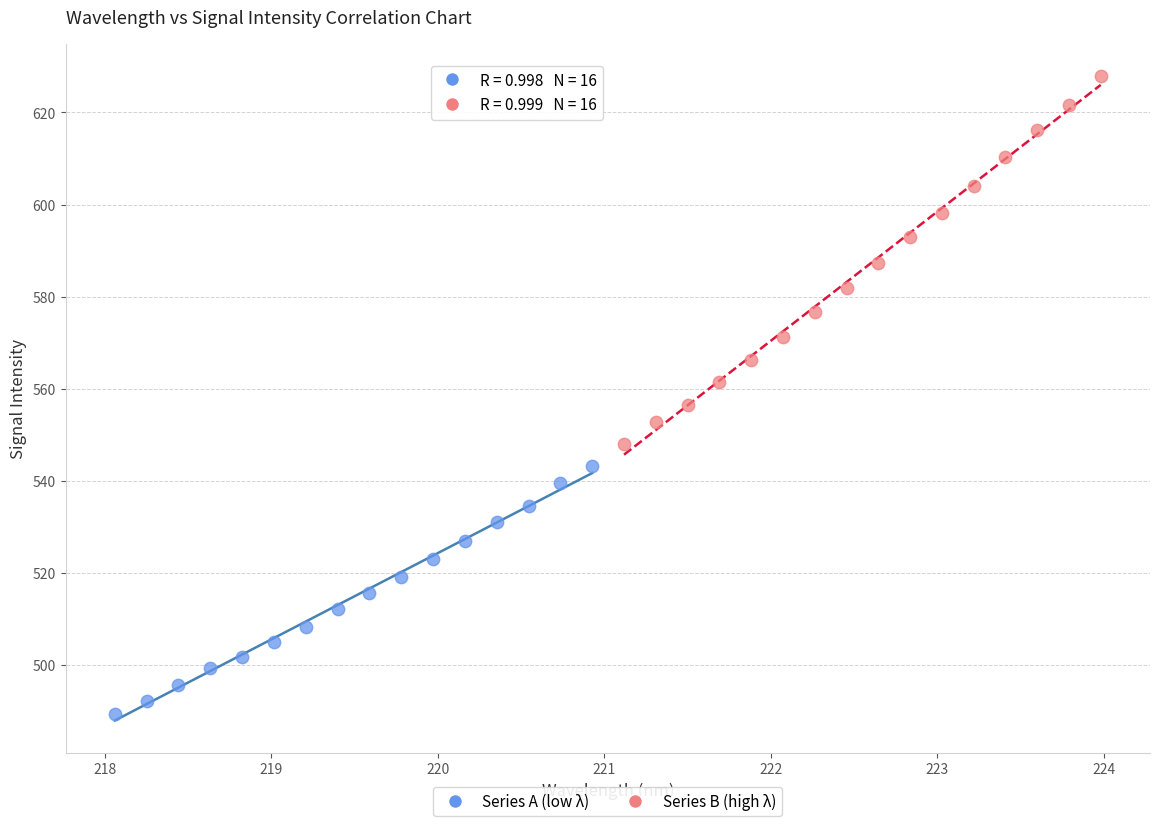

Which series reaches the maximum Y coordinate?

Series B (high λ)